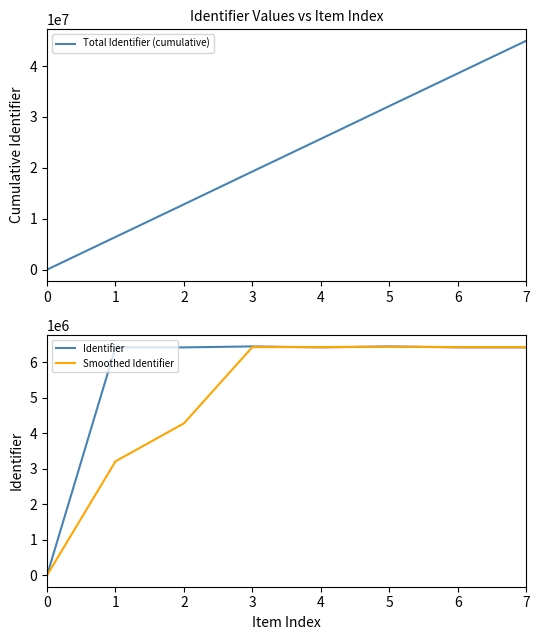

Reading right to left, extract all data points from this chart.

Total Identifier (cumulative): 7=44955784.0	6=38541386.0	5=32126990.0	4=25685081.0	3=19270686.0	2=12828785.0	1=6414391.0	0=0.0
Identifier: 7=6414398.0	6=6414396.0	5=6441909.0	4=6414395.0	3=6441901.0	2=6414394.0	1=6414391.0	0=0.0
Smoothed Identifier: 7=6423567.7	6=6423566.7	5=6432735.0	4=6423563.3	3=6423562.0	2=4276261.7	1=3207195.5	0=0.0